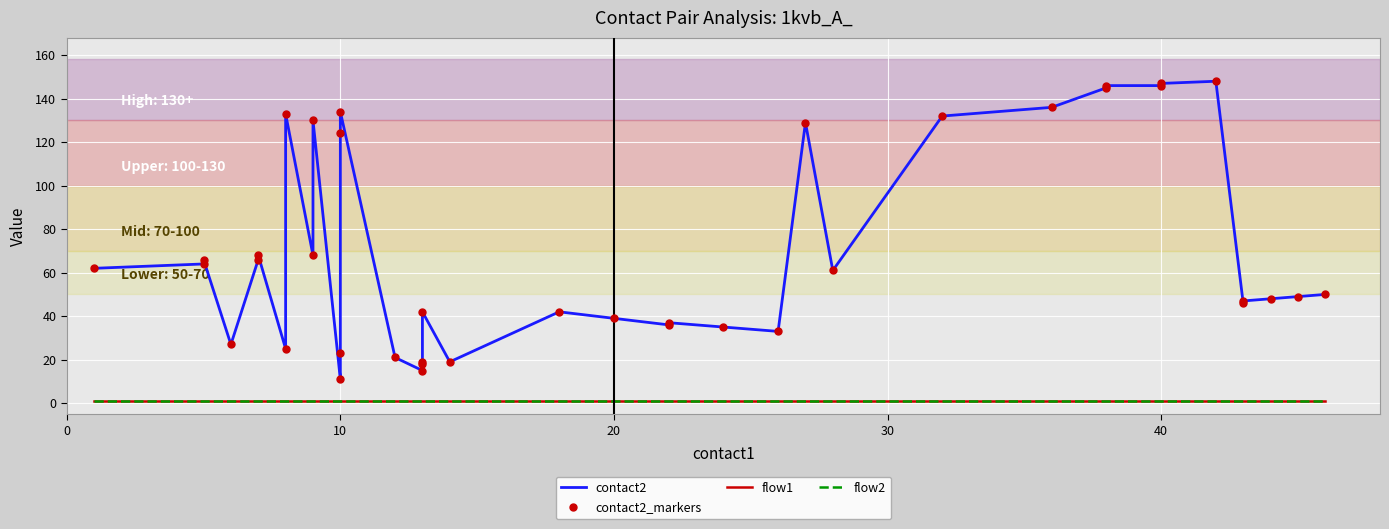

How many lines are shown in the chart?

4